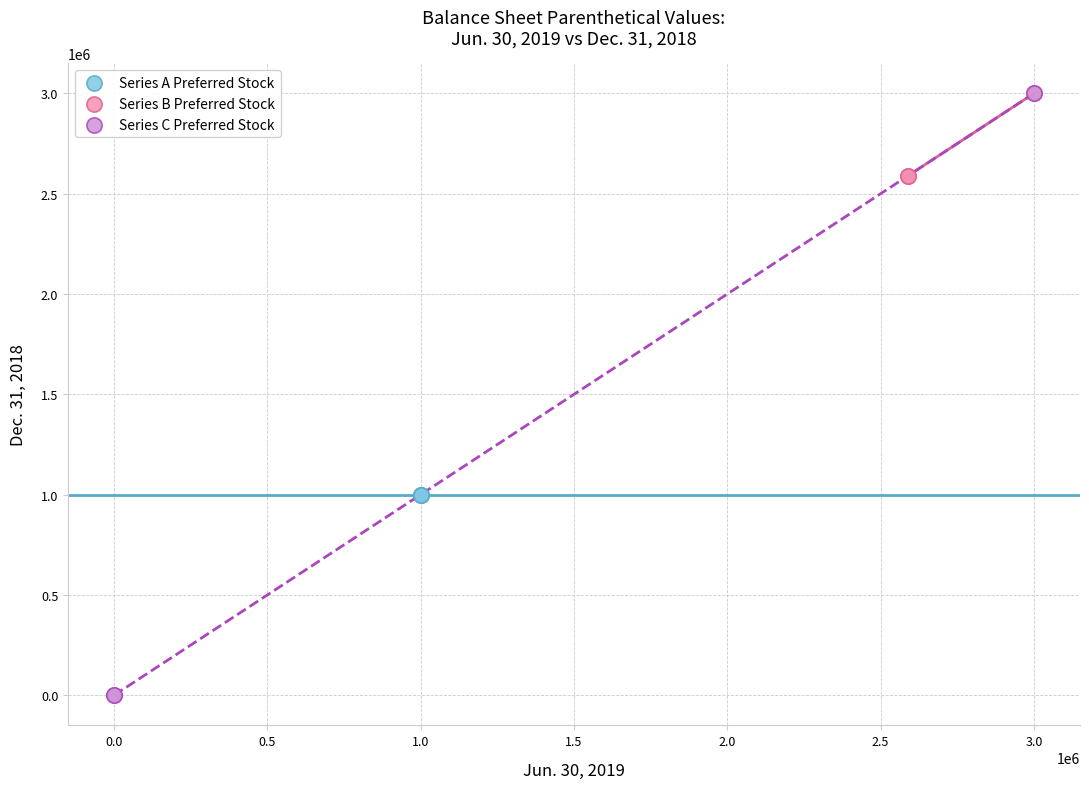

What are all the series names shown in the legend?

Series A Preferred Stock, Series B Preferred Stock, Series C Preferred Stock